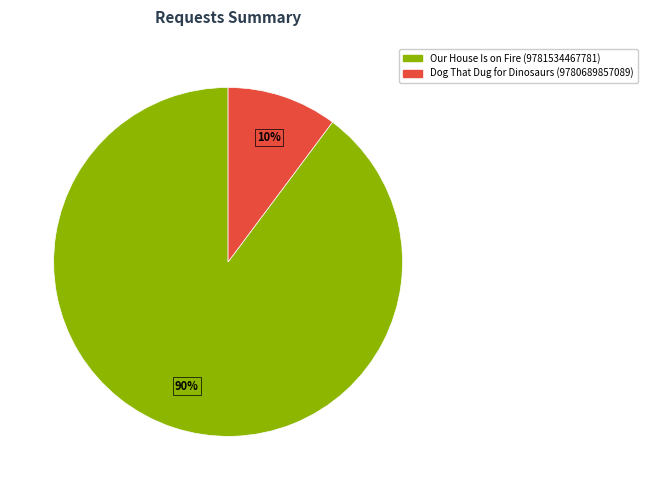

Count the number of slices in the pie.

2